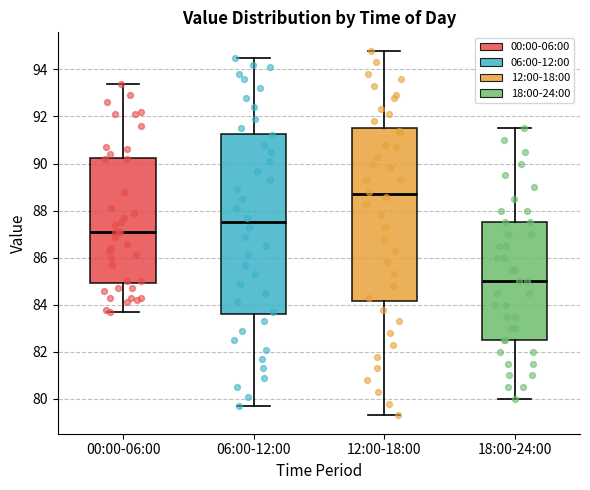

Where does the median line of the box for 18:00-24:00 sit on the y-axis? The values are not printed on the chart, so give them approximately, as read against the axis.

85.0